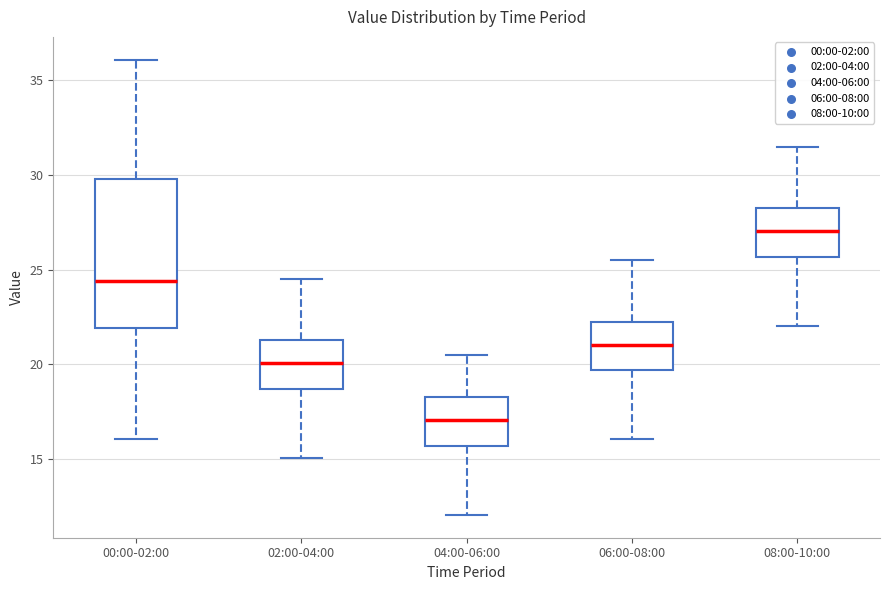

Reading left to right, read every box against the y-axis: the position of its median line, the range the box covers, and the ends of its whiskers. The values are not printed on the chart, so give them approximately, as read against the axis.

00:00-02:00: median 24.5, box 22.0 to 30.0, whiskers 16.0 to 36.0
02:00-04:00: median 20.0, box 18.5 to 21.5, whiskers 15.0 to 24.5
04:00-06:00: median 17.0, box 15.5 to 18.5, whiskers 12.0 to 20.5
06:00-08:00: median 21.0, box 19.5 to 22.5, whiskers 16.0 to 25.5
08:00-10:00: median 27.0, box 25.5 to 28.5, whiskers 22.0 to 31.5